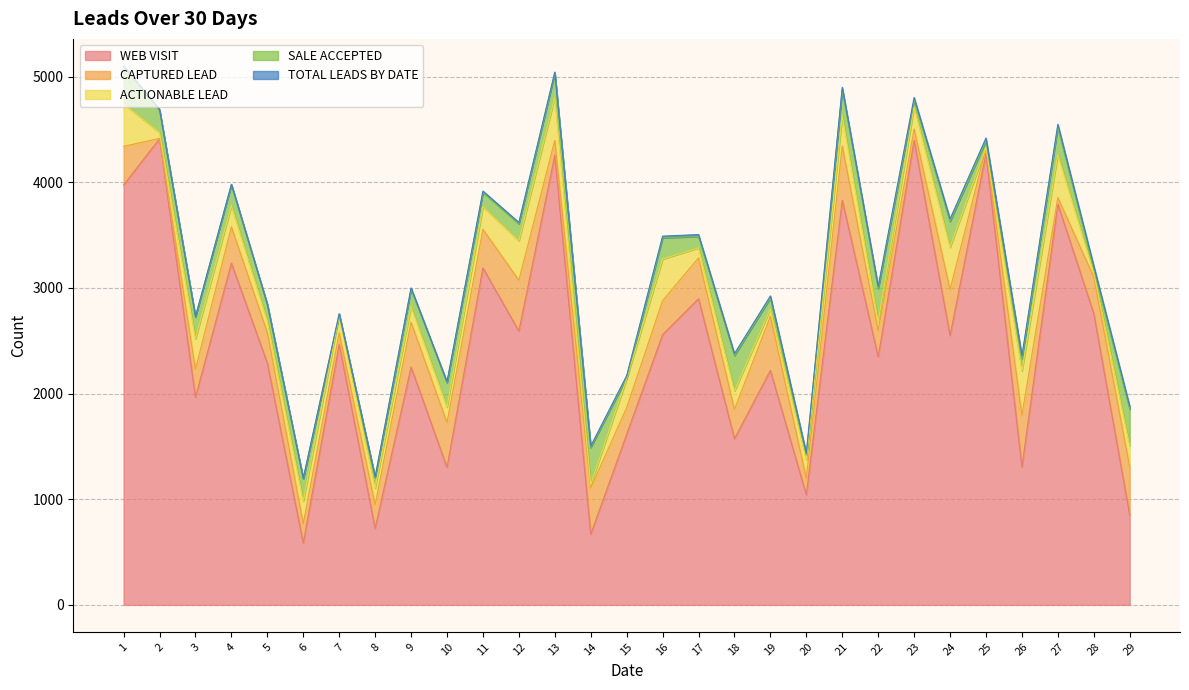

Count the number of categories in the chart.

29